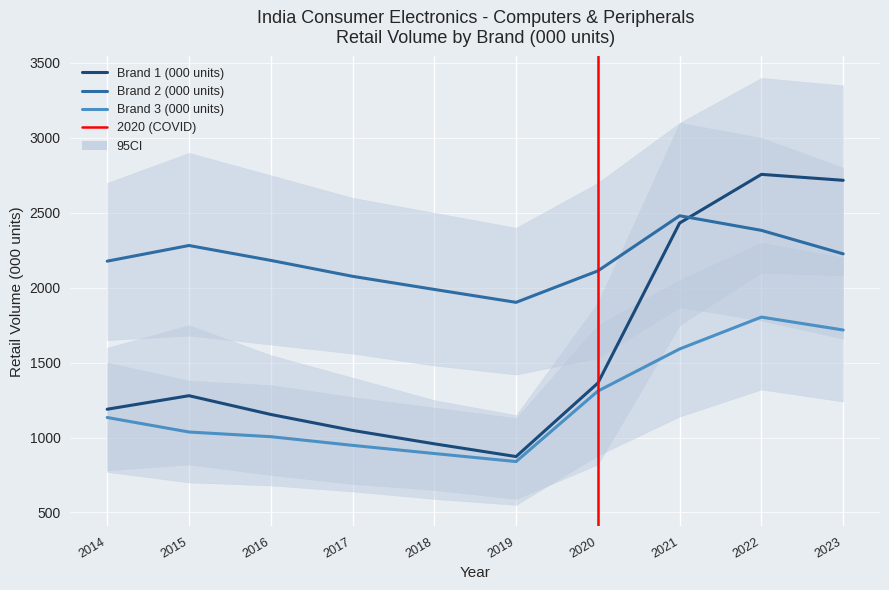

What is the average value of the Brand 1 (000 units) series?

1576.8